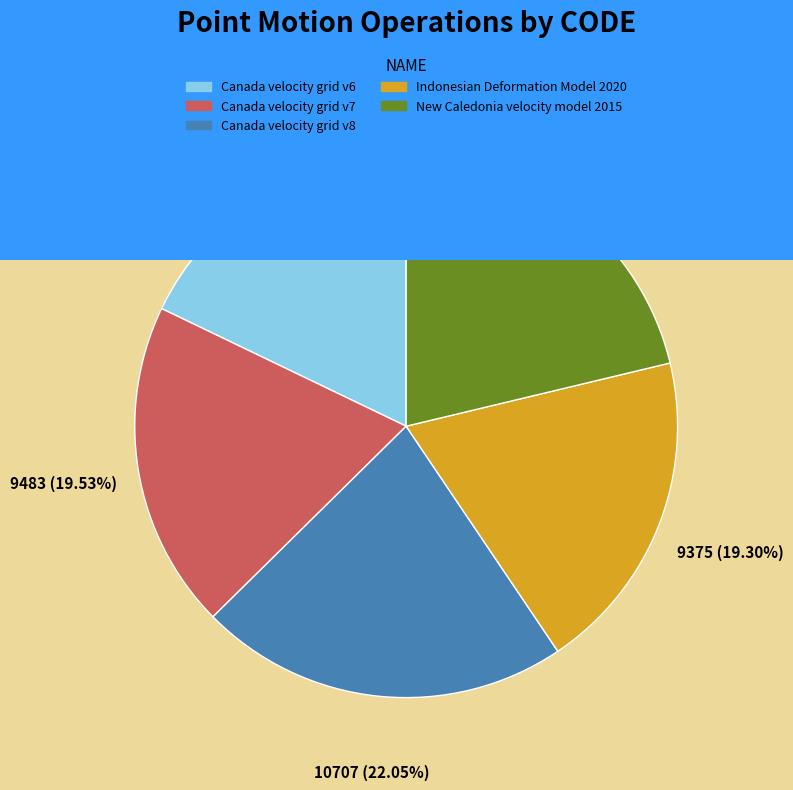

To the nearest percent, what is the difference between the Canada velocity grid v8 and New Caledonia velocity model 2015 slice percentages?

1%